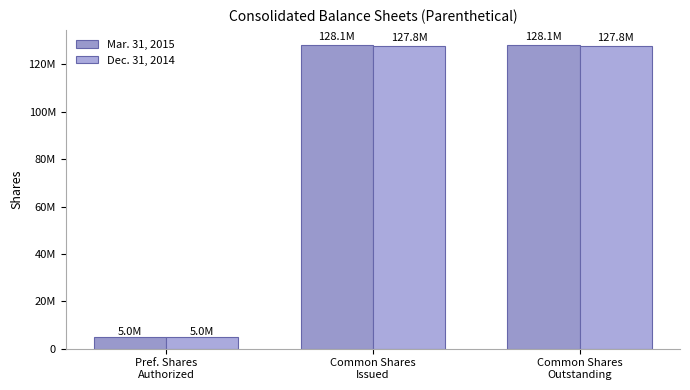

Does the chart contain any negative values?

No